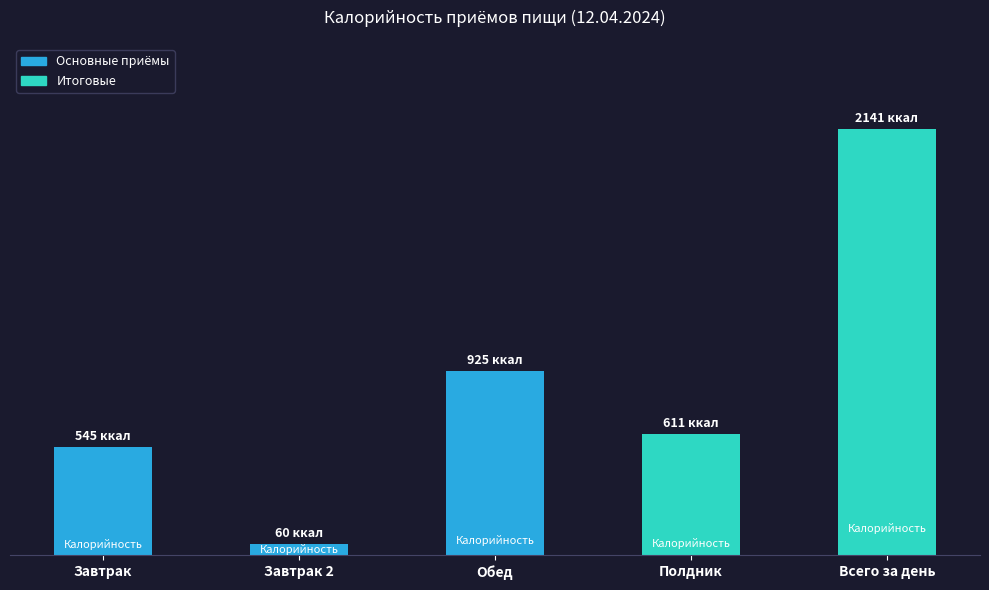

What position from the left is Обед?

3